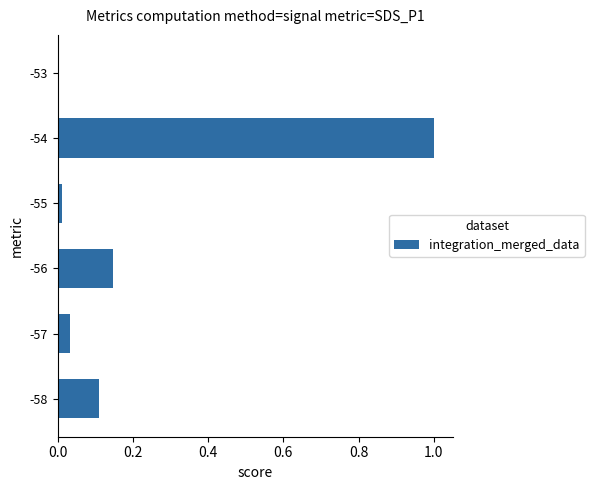

Which has a higher value, -58 or -53?

-58